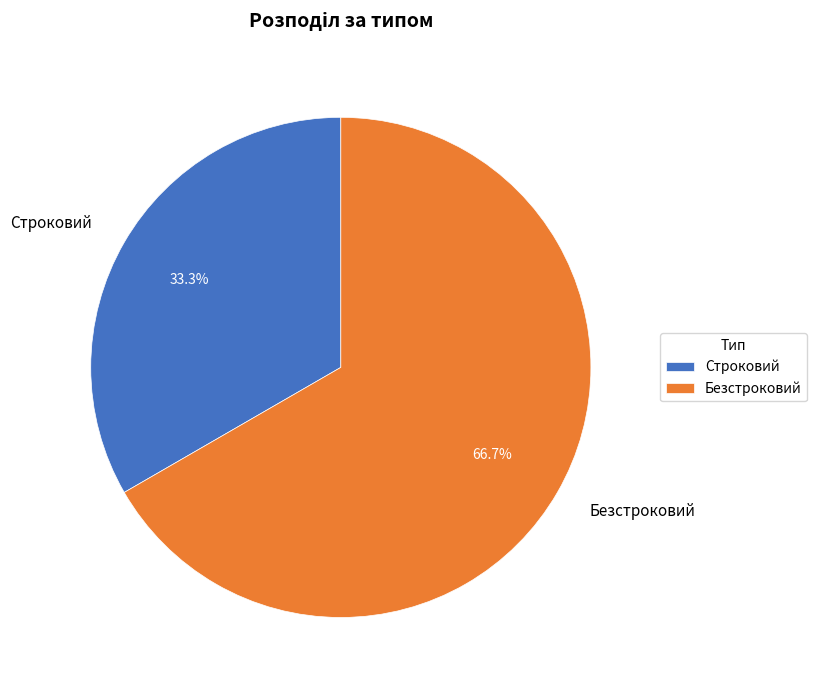

Which slice represents more than half of the pie?

Безстроковий